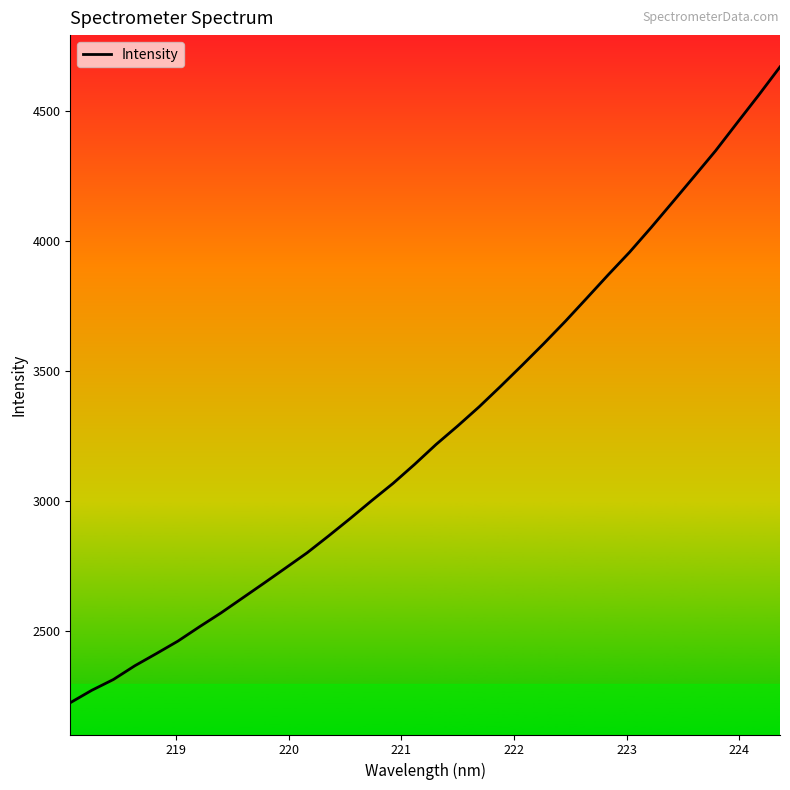

What is the difference between the maximum and minimum values?

2449.2